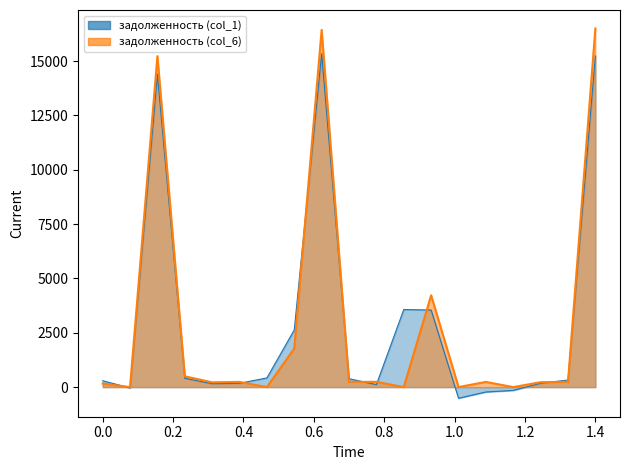

List the series in order of their overall mean, highest first.

задолженность (col_6), задолженность (col_1)